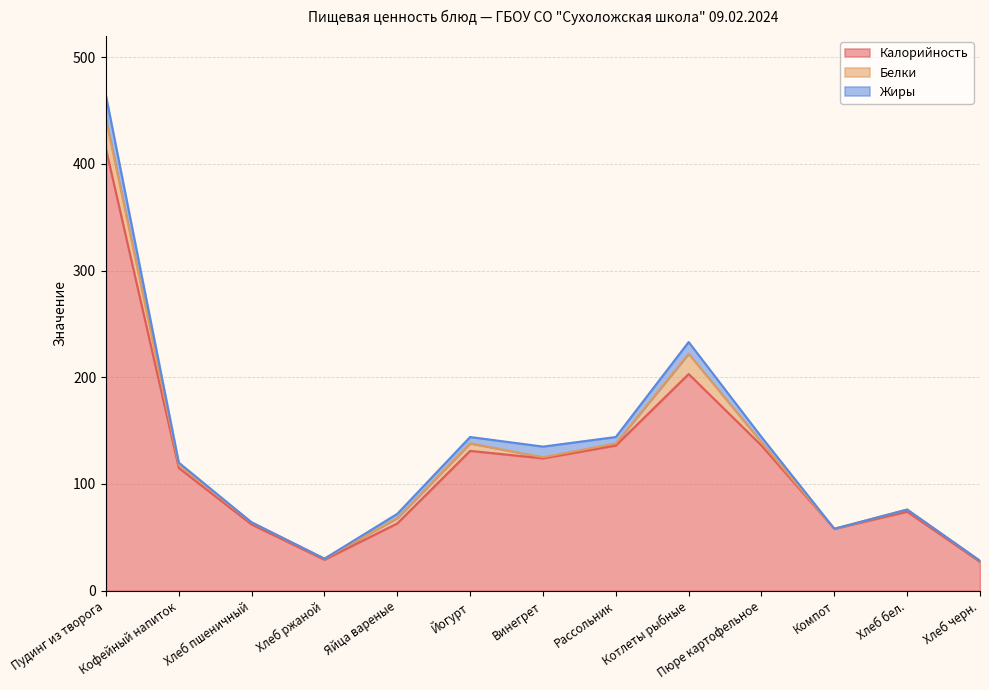

What is the sum of the Калорийность values at Винегрет and Хлеб черн.?

151